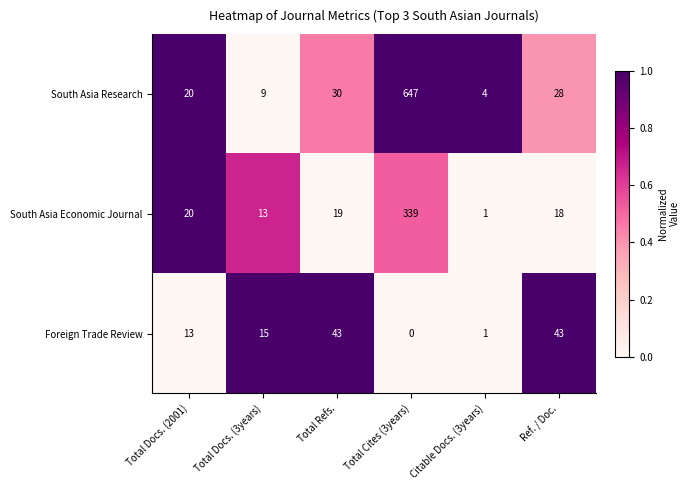

What is the maximum value shown in the chart?

647